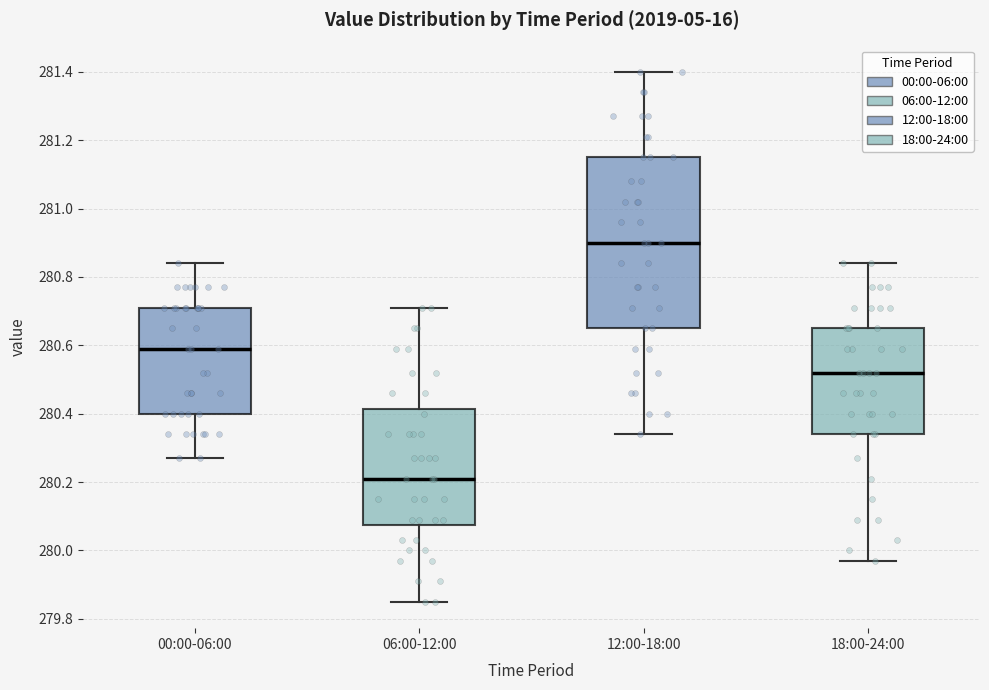

Where is the upper edge of the box for 12:00-18:00 on the y-axis? The values are not printed on the chart, so give them approximately, as read against the axis.

281.16